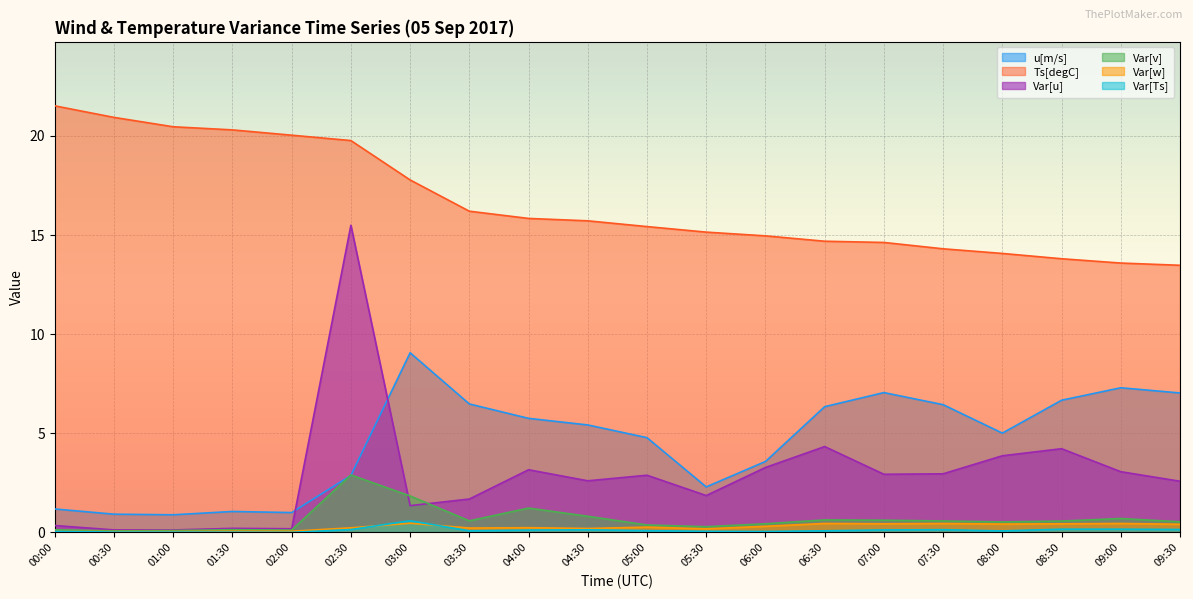

Reading right to left, transcribe all the data shown in this chart.

u[m/s]: 7.0	7.3	6.7	5.0	6.4	7.1	6.3	3.6	2.3	4.8	5.4	5.8	6.5	9.1	2.9	1.0	1.1	0.9	0.9	1.2
Ts[degC]: 13.5	13.6	13.8	14.1	14.3	14.6	14.7	15.0	15.1	15.4	15.7	15.8	16.2	17.8	19.8	20.0	20.3	20.5	20.9	21.5
Var[u]: 2.6	3.1	4.2	3.9	3.0	2.9	4.3	3.3	1.9	2.9	2.6	3.2	1.7	1.4	15.5	0.2	0.2	0.1	0.1	0.3
Var[v]: 0.5	0.7	0.6	0.5	0.6	0.6	0.6	0.4	0.3	0.4	0.8	1.2	0.6	1.8	2.9	0.1	0.1	0.1	0.1	0.1
Var[w]: 0.4	0.5	0.4	0.4	0.5	0.4	0.5	0.3	0.2	0.3	0.2	0.2	0.2	0.5	0.2	0.1	0.1	0.0	0.0	0.1
Var[Ts]: 0.2	0.2	0.2	0.1	0.1	0.1	0.1	0.1	0.1	0.1	0.1	0.1	0.1	0.6	0.1	0.0	0.0	0.0	0.0	0.1